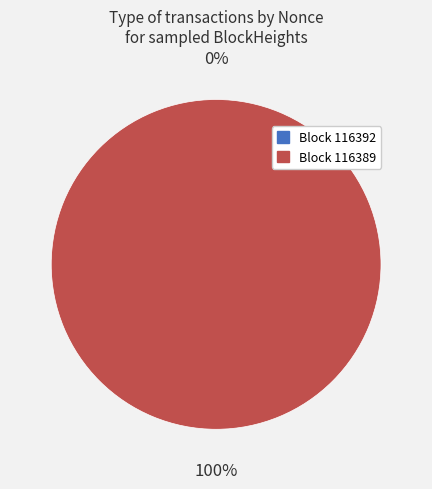

What is the smallest slice in the pie chart?

116392